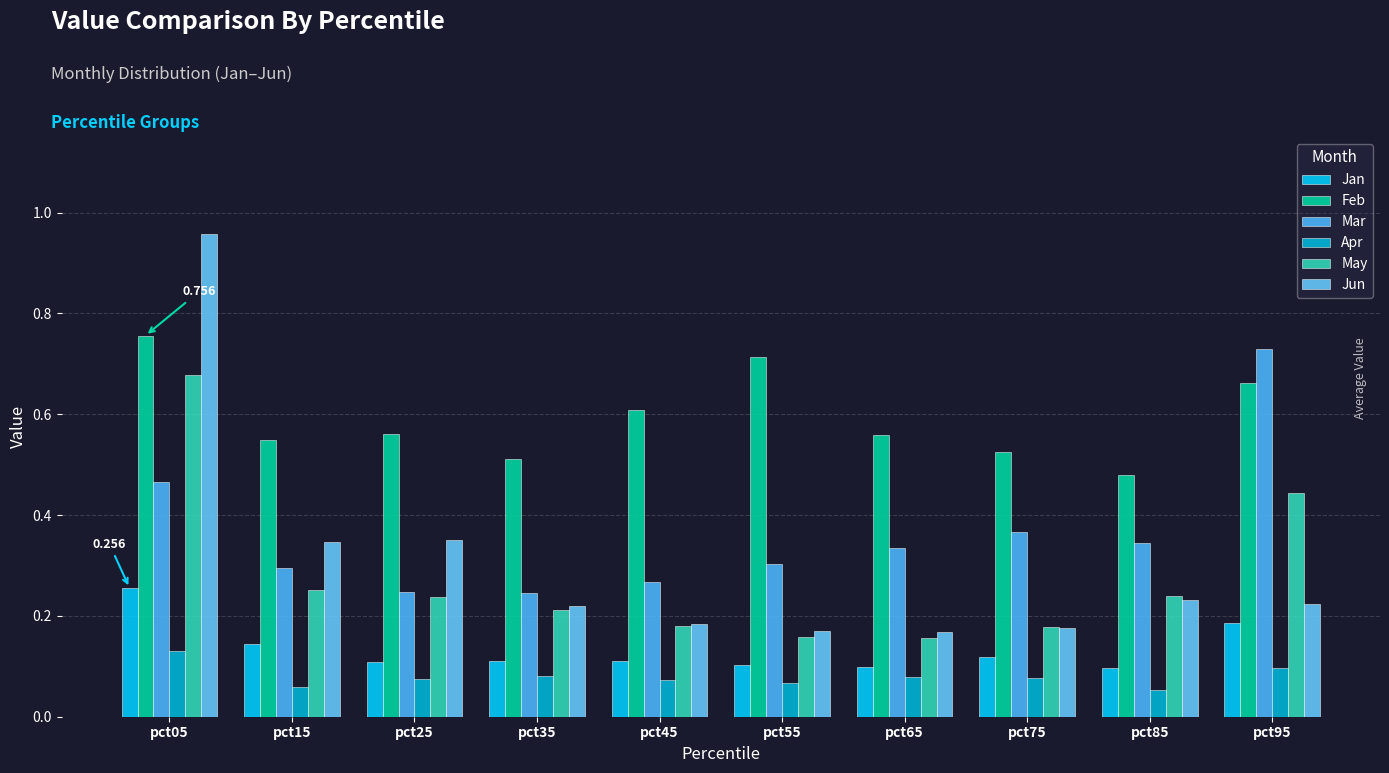

Is it true that May equals 0.2 at pct45?

True